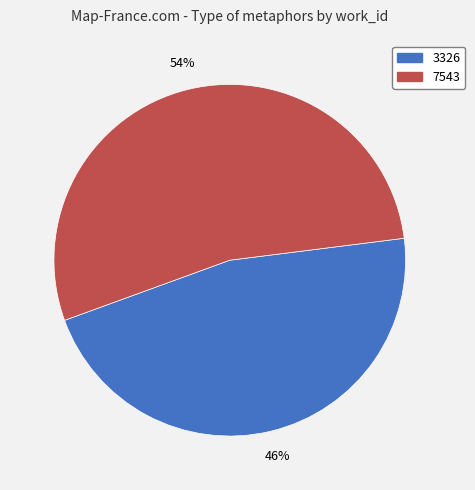

To the nearest percent, what is the average slice percentage?

50%